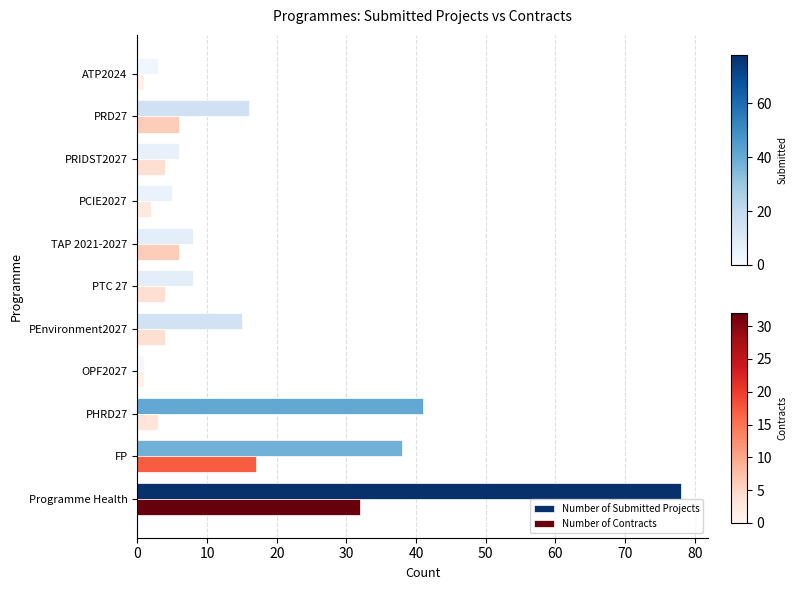

Rank the series by their average value, from highest to lowest.

Number of Submitted Projects, Number of Contracts